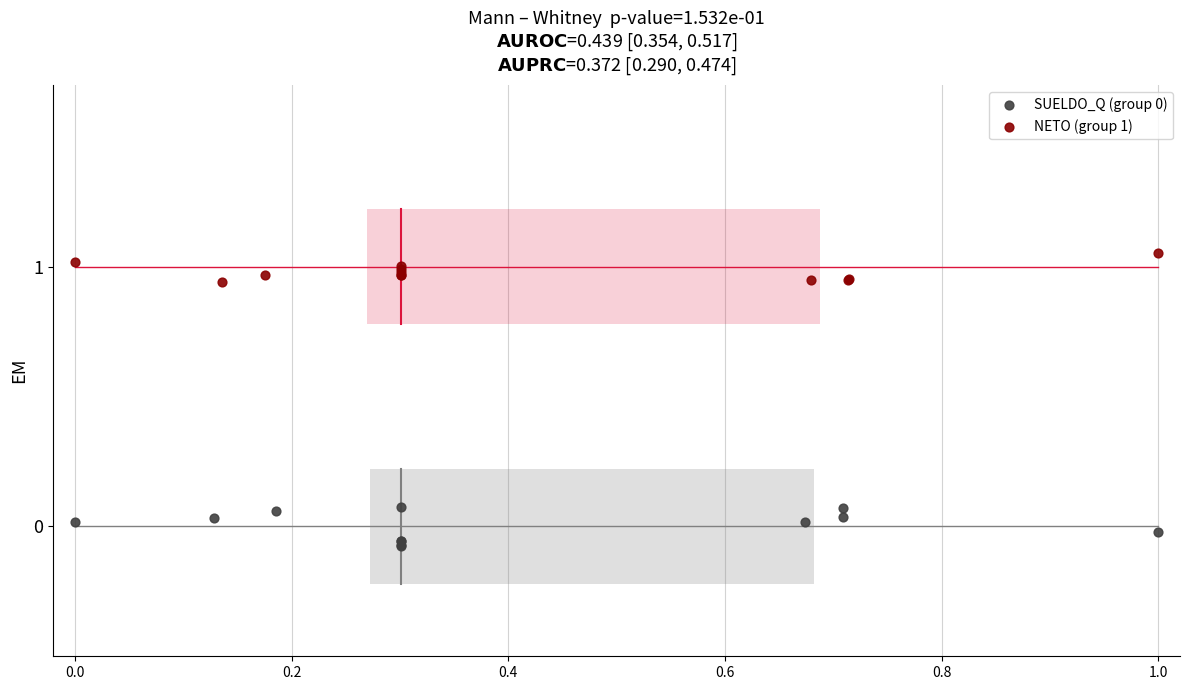

Which series contains the highest Y value?

NETO (group 1)